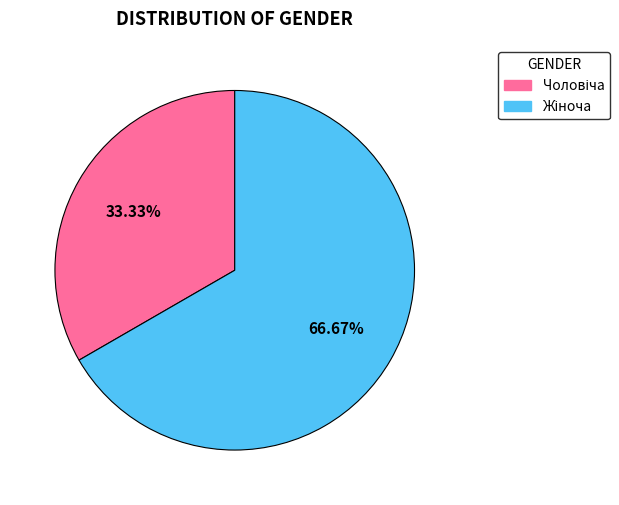

Which slice represents more than half of the pie?

Жіноча